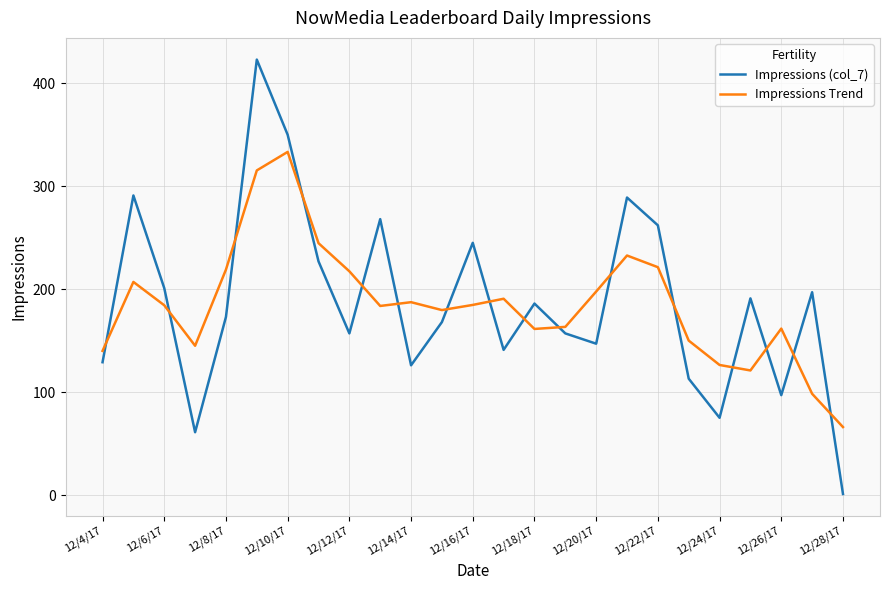

In Impressions (col_7), how many points are higher than both neighbors (excluding endpoints)?

8